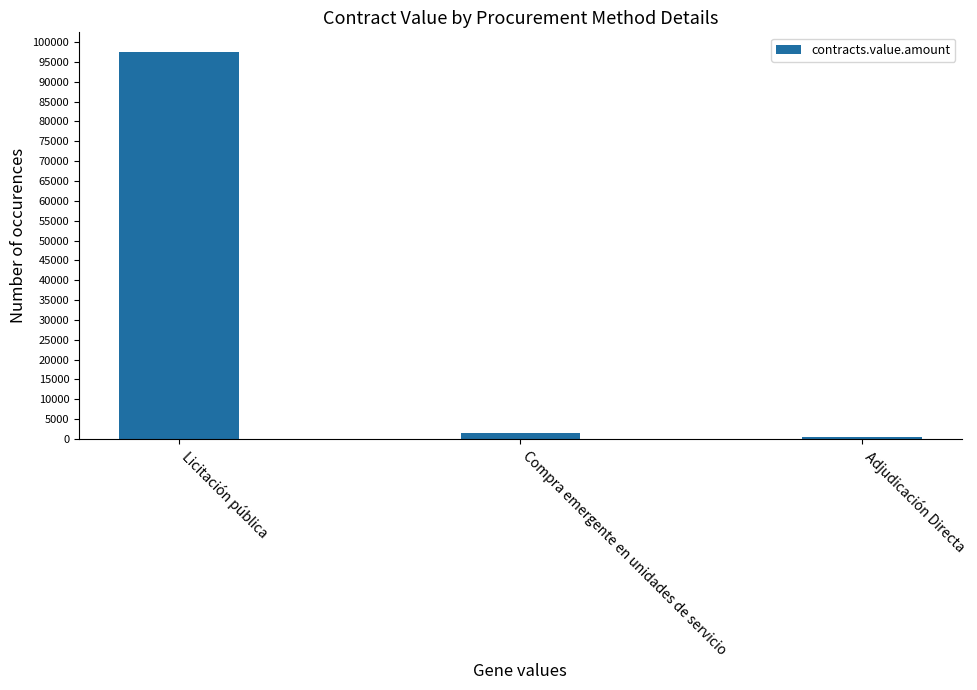

What value does the data have at Licitación pública?

97575.0